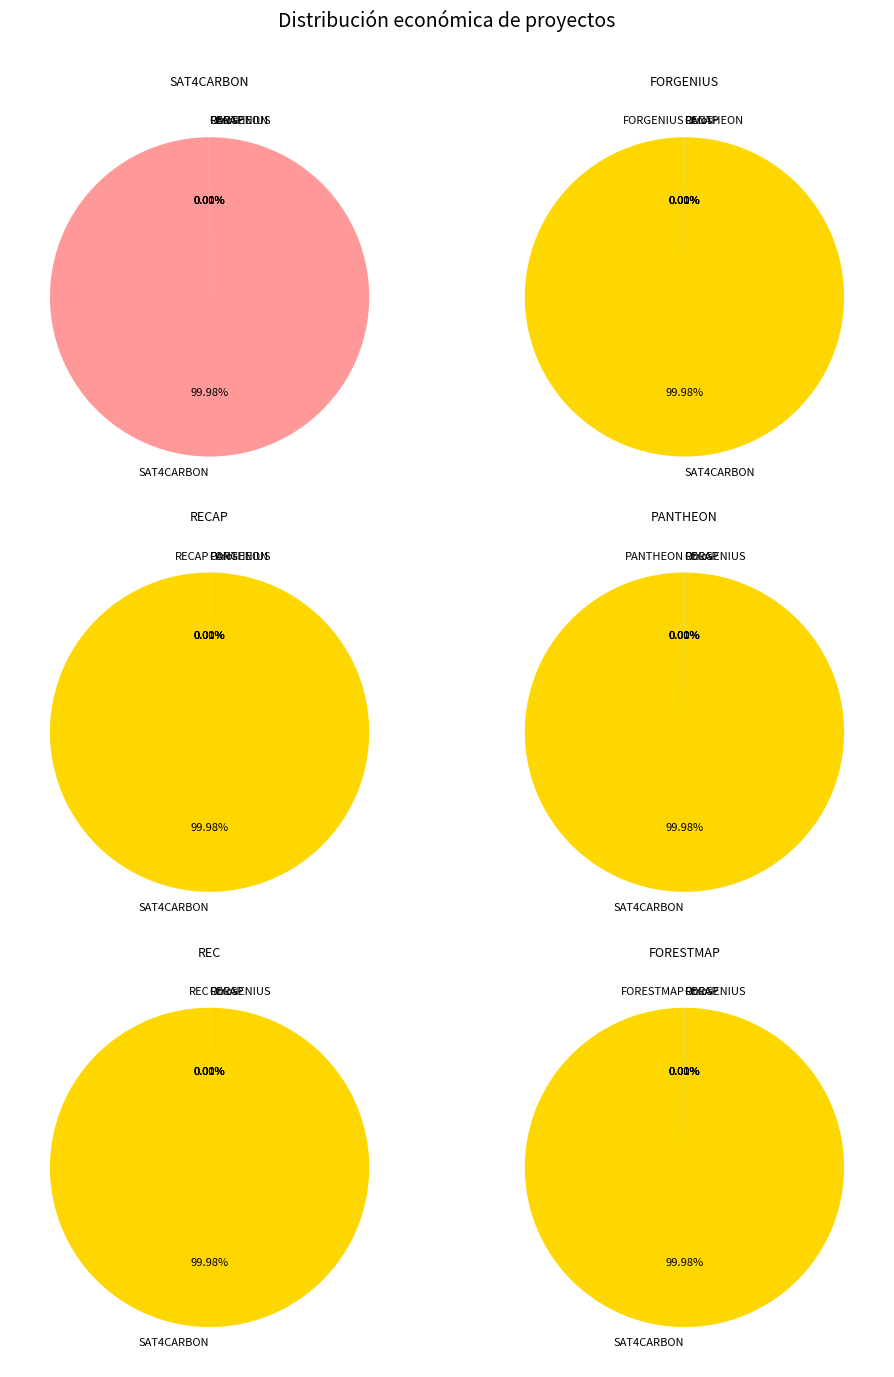

To the nearest percent, what is the difference between the largest and smallest slice percentages?

100%